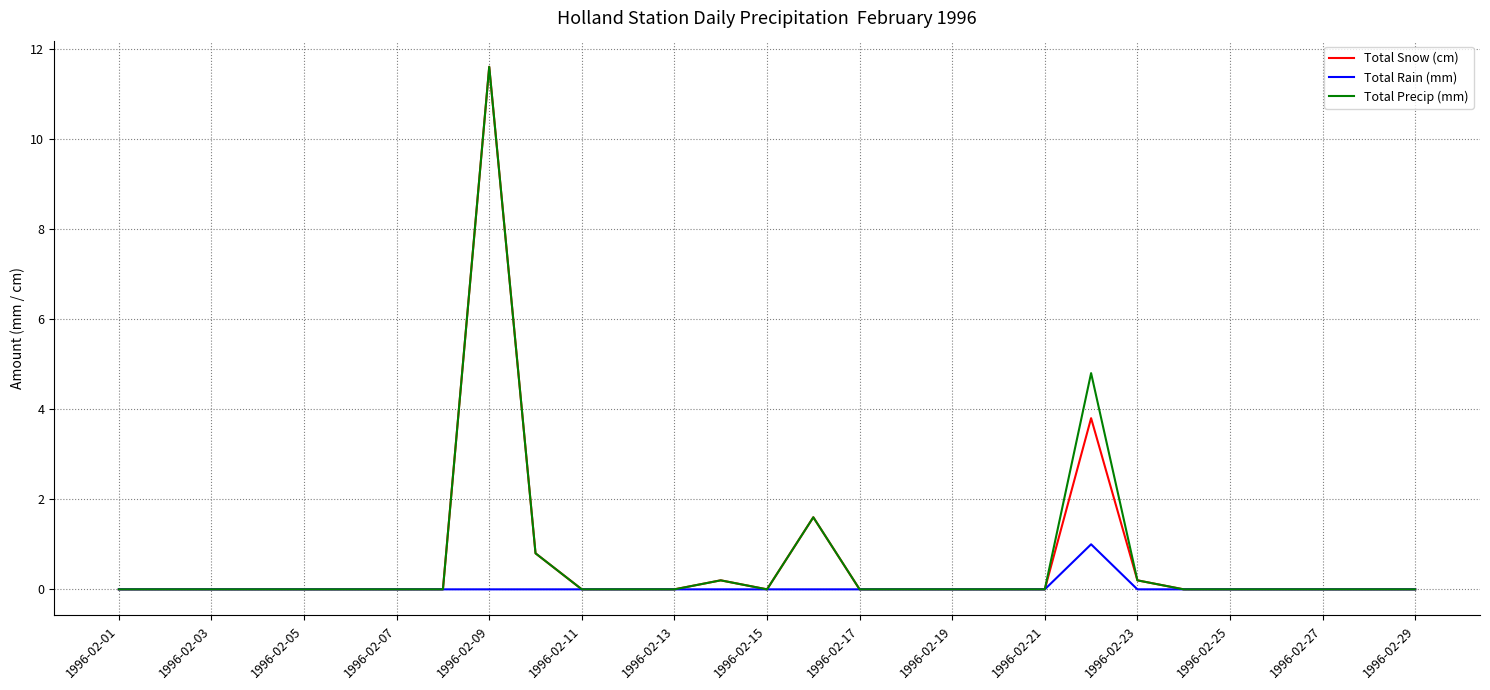

What is the average value of the Total Snow (cm) series?

0.6